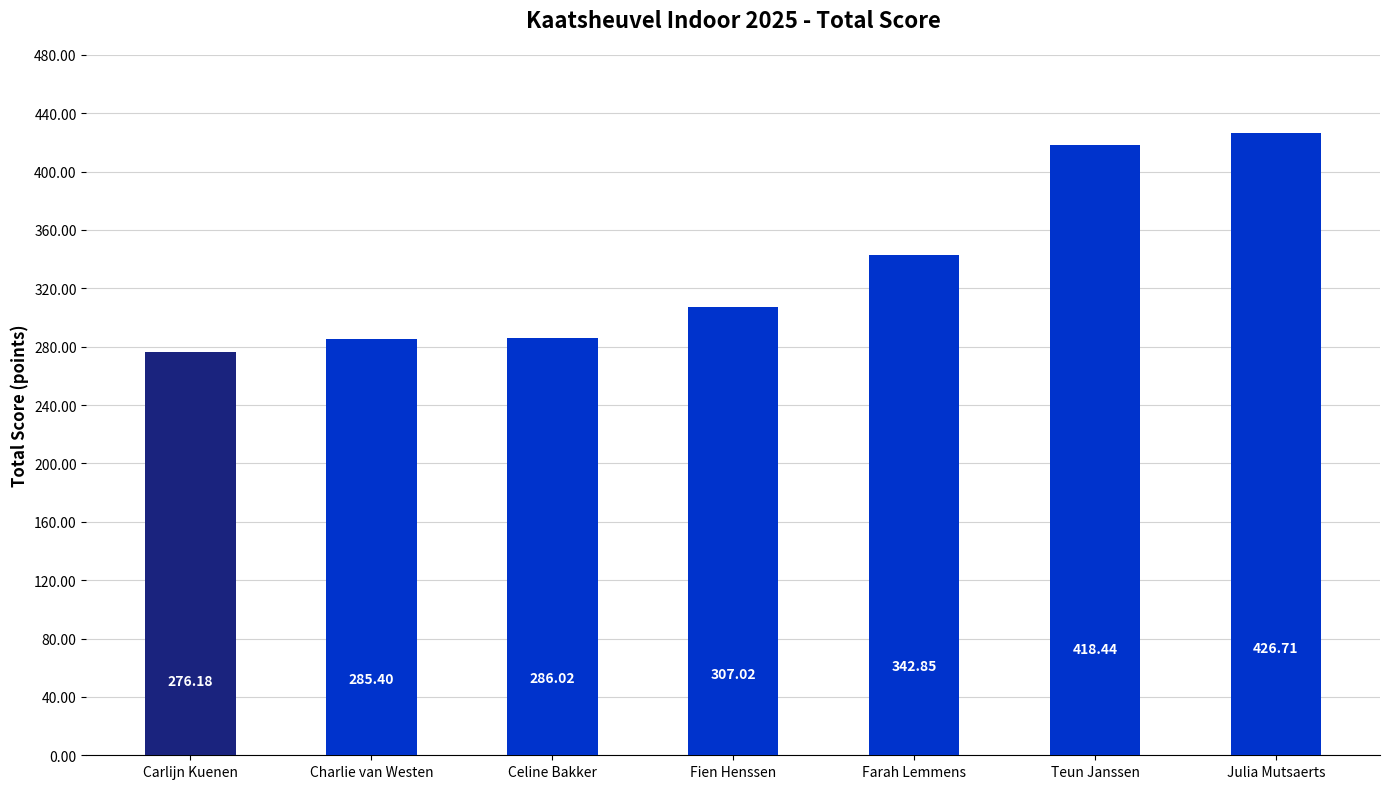

How many data points are less than 307?

3